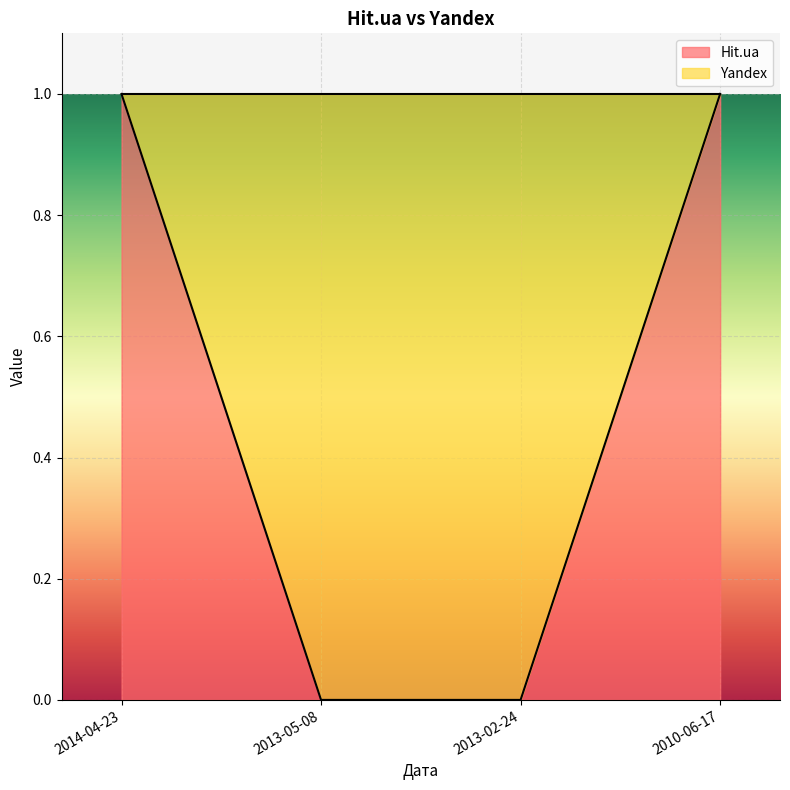

What is the sum of the values at 2014-04-23 and 2013-02-24?

1